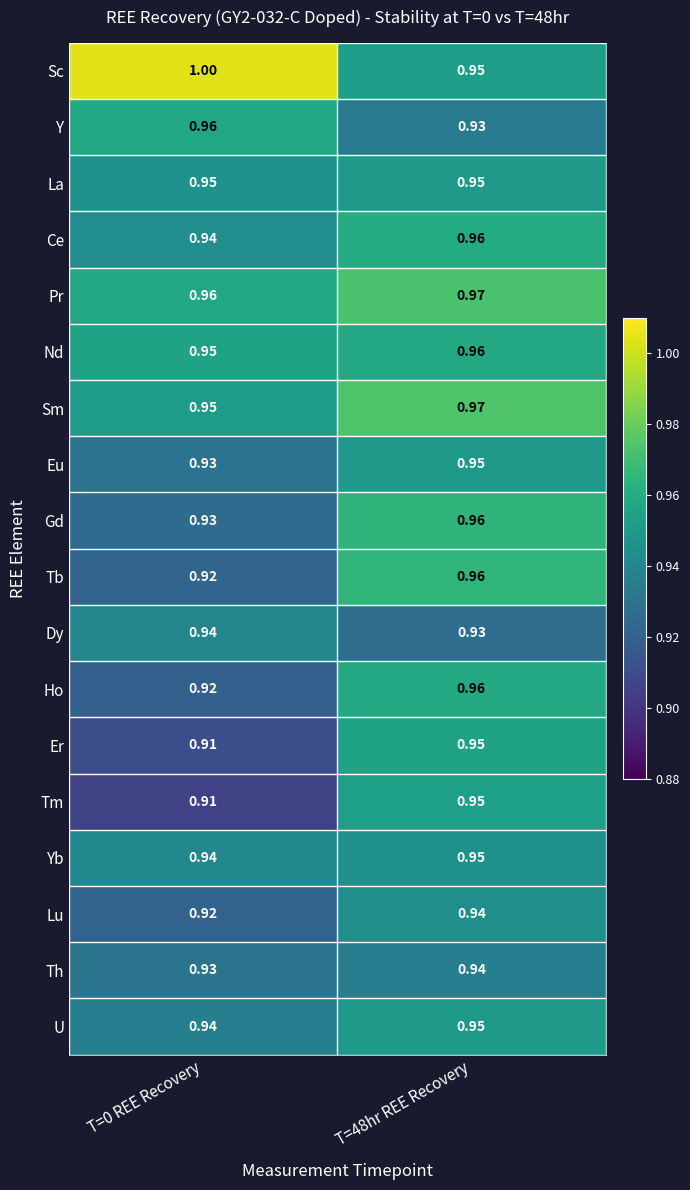

Which series has the widest spread of values?

Sc